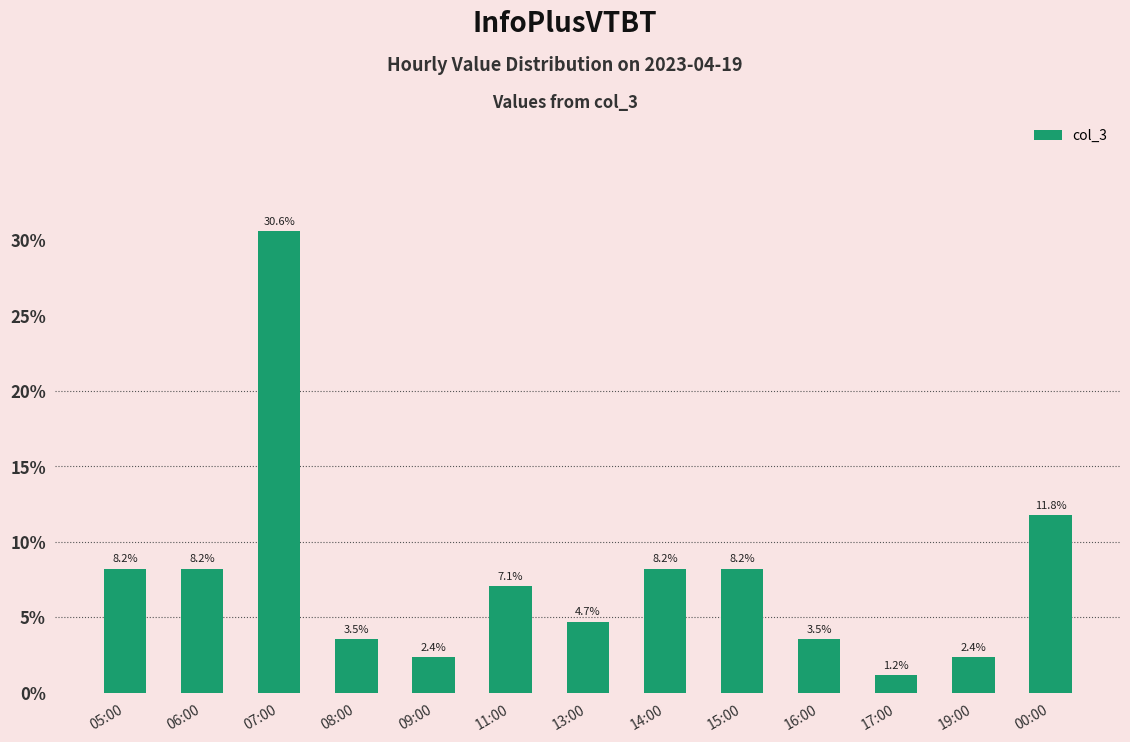

How many data points are above 7?

7